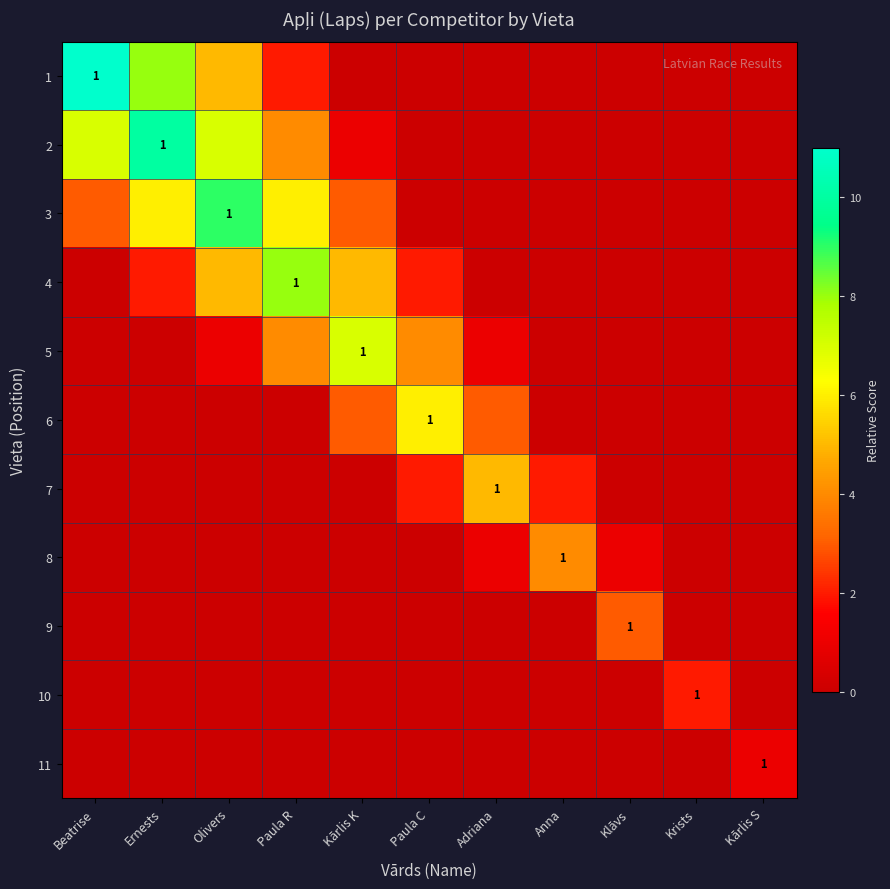

Which has a higher value, Kārlis K or Krists?

Kārlis K